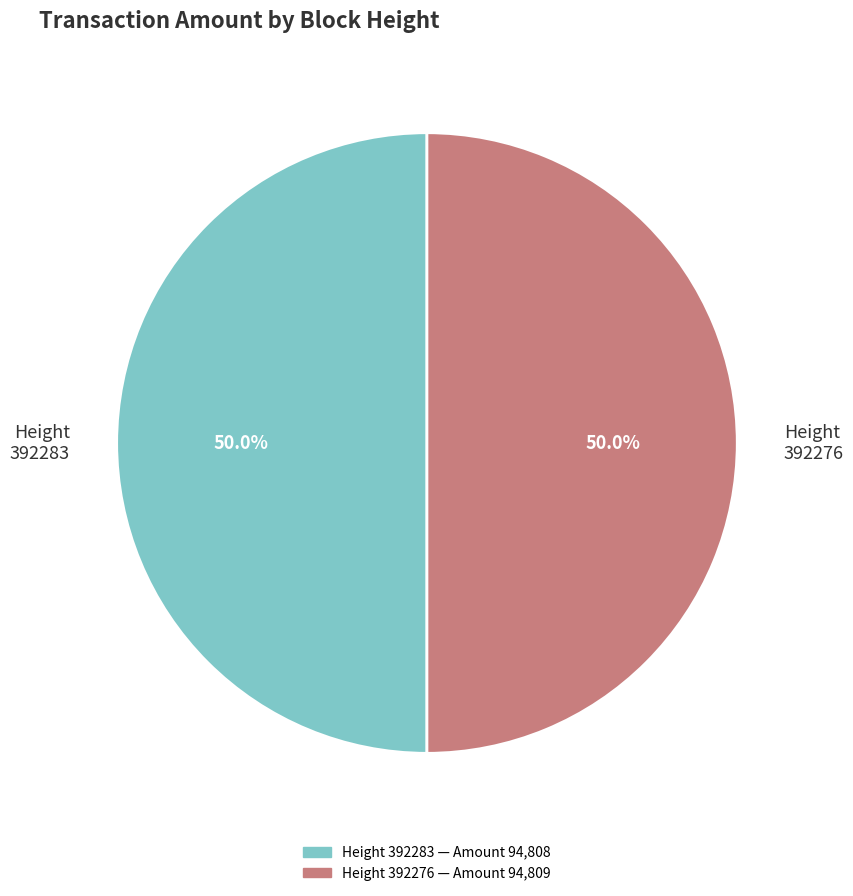

What is the ratio of the value at Height 392283 to the value at Height 392276?

1.0